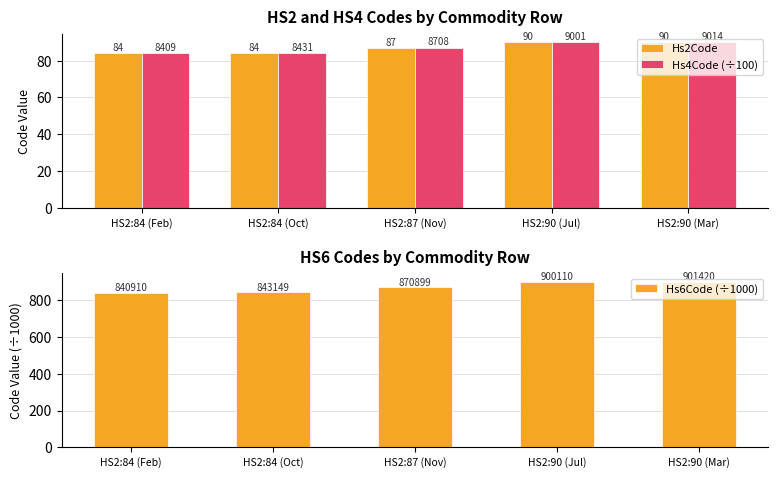

What is the approximate value of Hs4Code (÷100) at HS2:84 (Feb)?

84.1